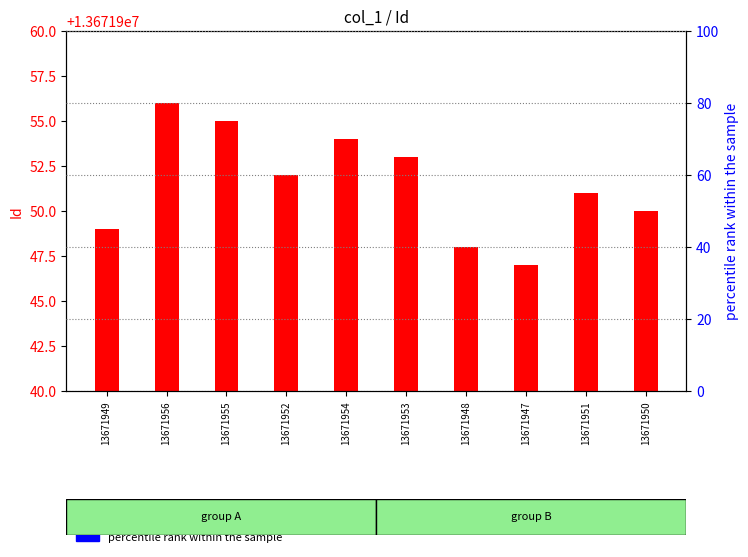

At which category is the sum across all series the highest?

13671956